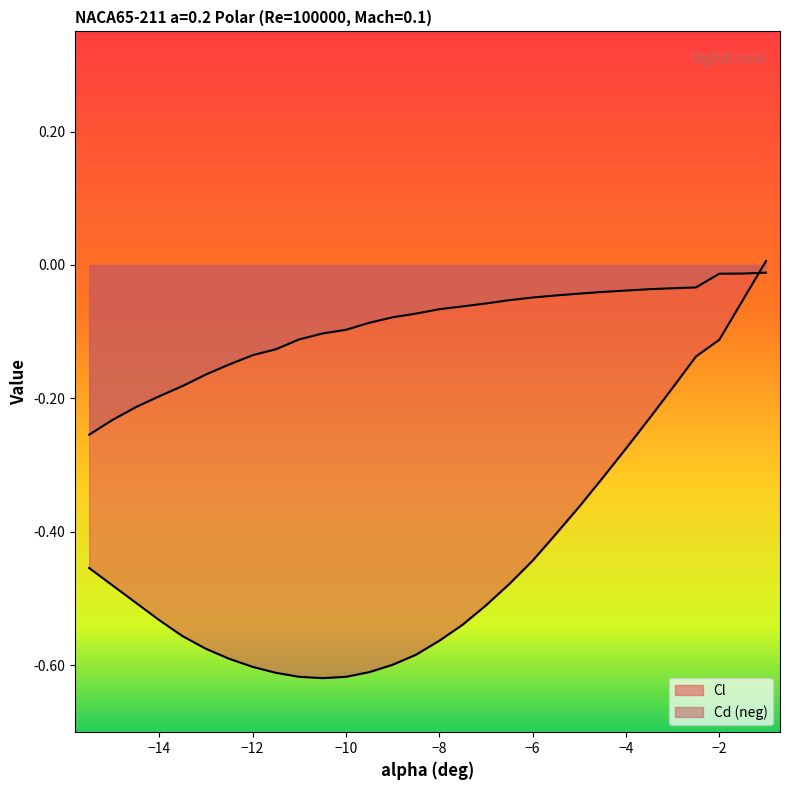

Reading left to right, list all the values displayed in this chart.

Cl: -0.5	-0.5	-0.5	-0.5	-0.6	-0.6	-0.6	-0.6	-0.6	-0.6	-0.6	-0.6	-0.6	-0.6	-0.6	-0.6	-0.5	-0.5	-0.5	-0.4	-0.4	-0.4	-0.3	-0.3	-0.2	-0.2	-0.1	-0.1	-0.1	0.0
Cd: -0.3	-0.2	-0.2	-0.2	-0.2	-0.2	-0.1	-0.1	-0.1	-0.1	-0.1	-0.1	-0.1	-0.1	-0.1	-0.1	-0.1	-0.1	-0.1	-0.0	-0.0	-0.0	-0.0	-0.0	-0.0	-0.0	-0.0	-0.0	-0.0	-0.0